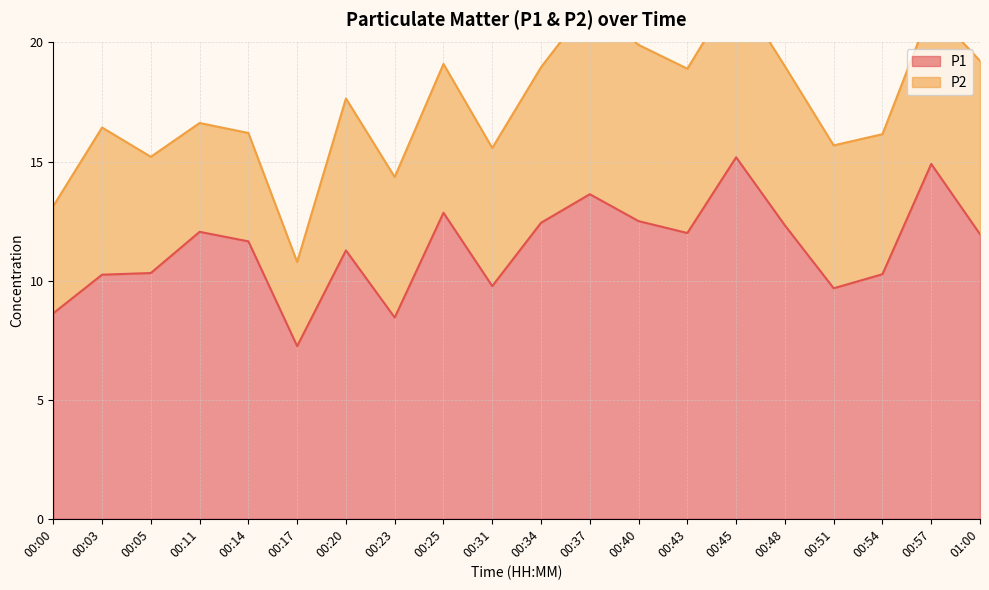

How many data points does each series have?

20